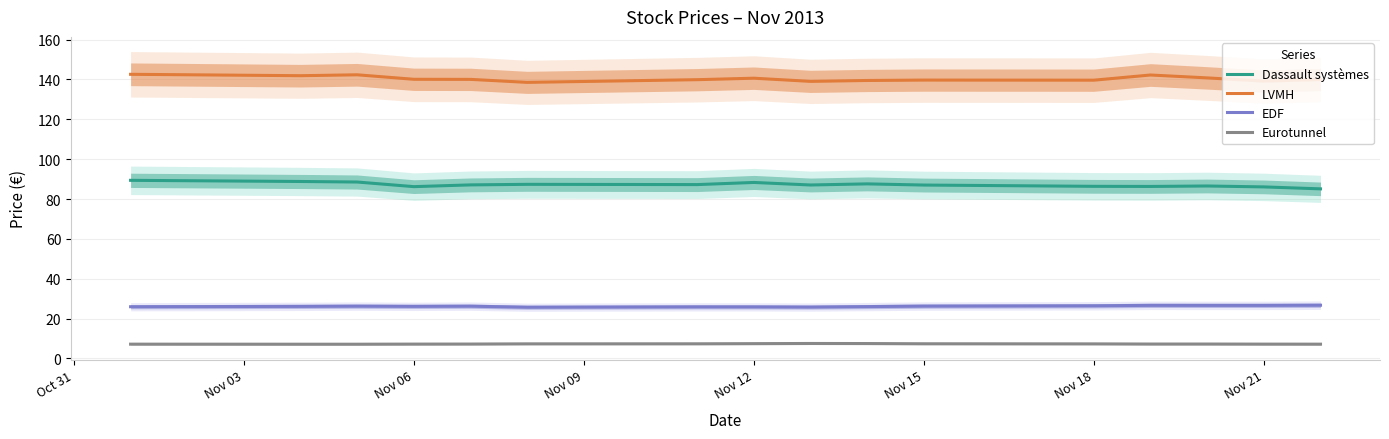

The value of Eurotunnel at Nov 15 is 7.3. True or false?

True